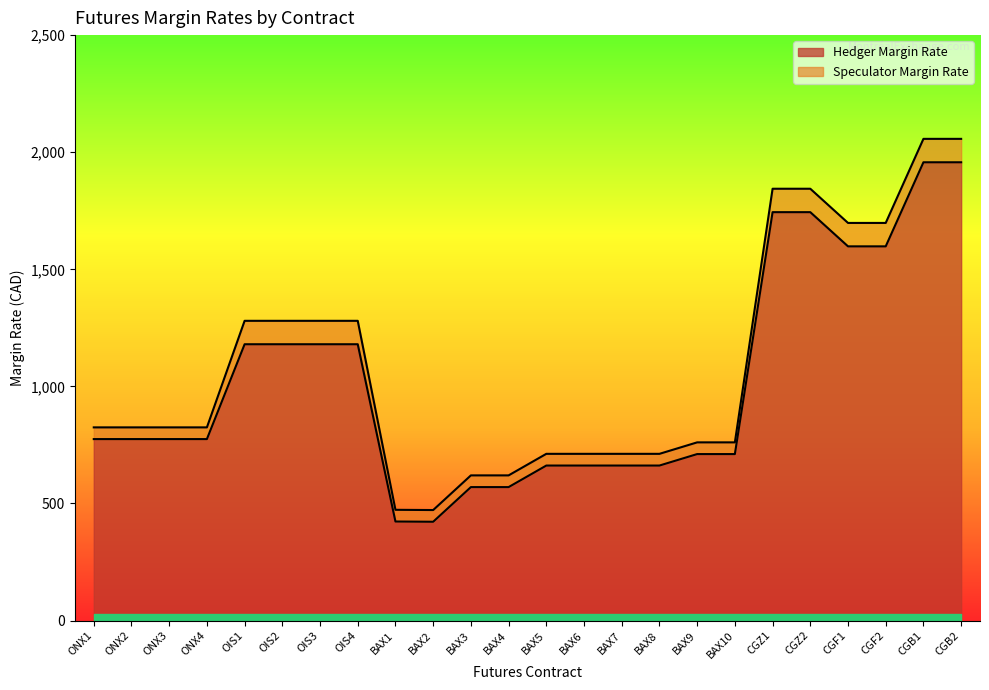

What is the label of the 18th point from the left?

BAX10